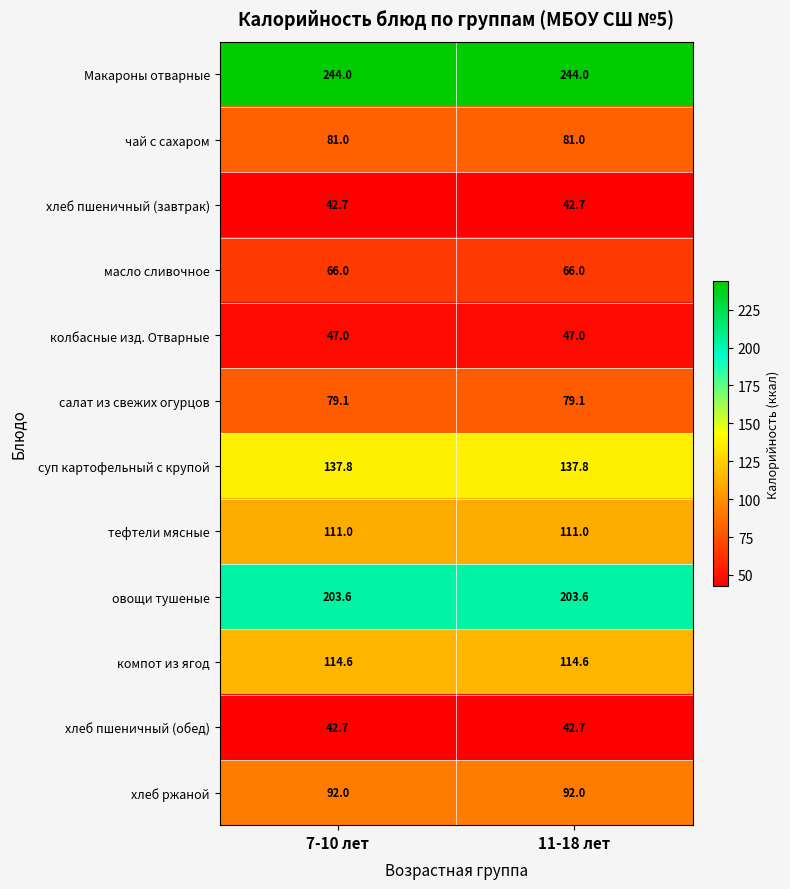

What is the smallest value displayed?

42.7